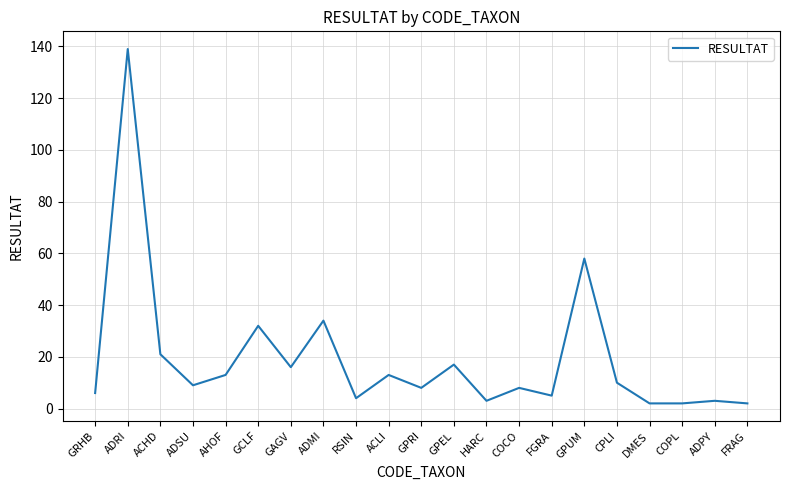

Where does the data first go above 9?

ADRI